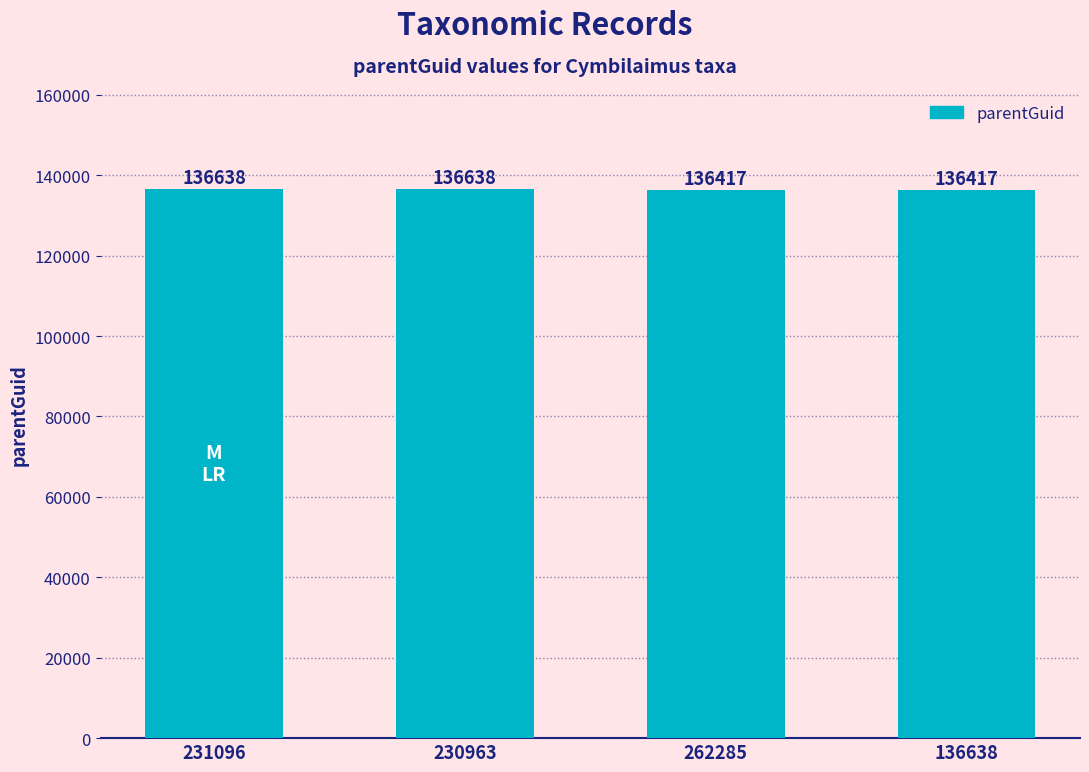

What is the difference between the maximum and minimum values?

221